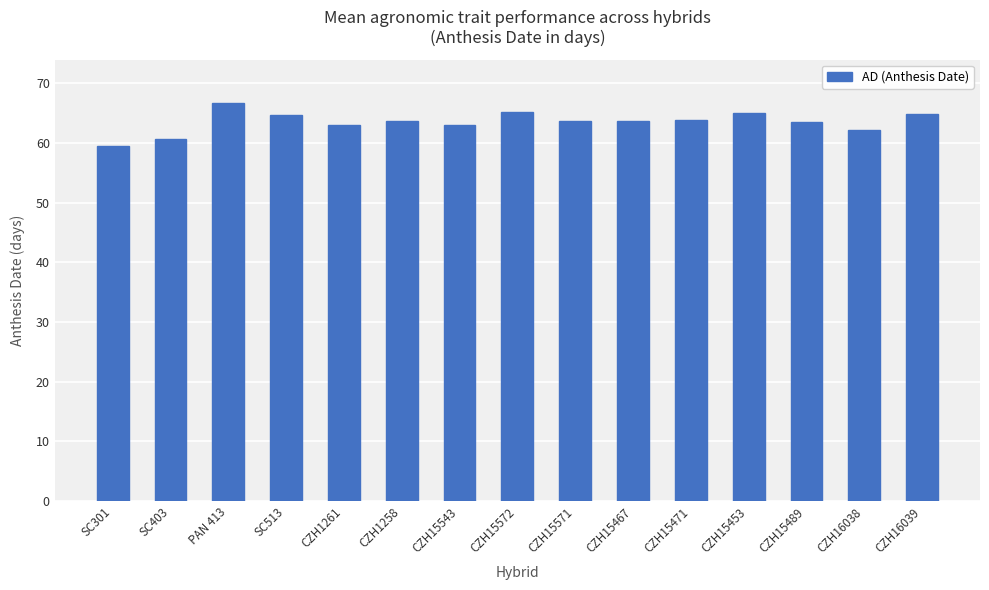

Which category has the highest value across all series?

PAN 413